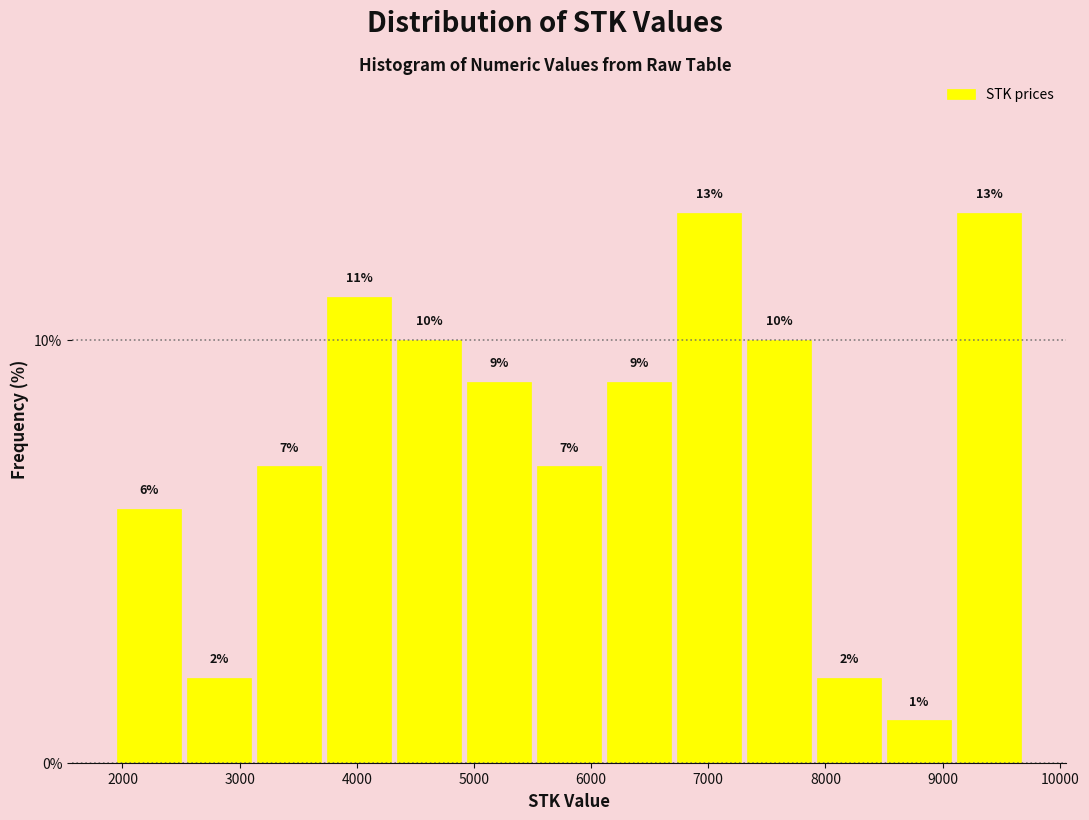

Reading left to right, transcribe this chart: for each bar, give the range it covers on the x-axis and its height. The bar edges are not printed on the chart, so give them approximately, as read against the axis.

1900 to 2500: 6
2500 to 3100: 2
3100 to 3700: 7
3700 to 4300: 11
4300 to 4900: 10
4900 to 5500: 9
5500 to 6100: 7
6100 to 6700: 9
6700 to 7300: 13
7300 to 7900: 10
7900 to 8500: 2
8500 to 9100: 1
9100 to 9700: 13